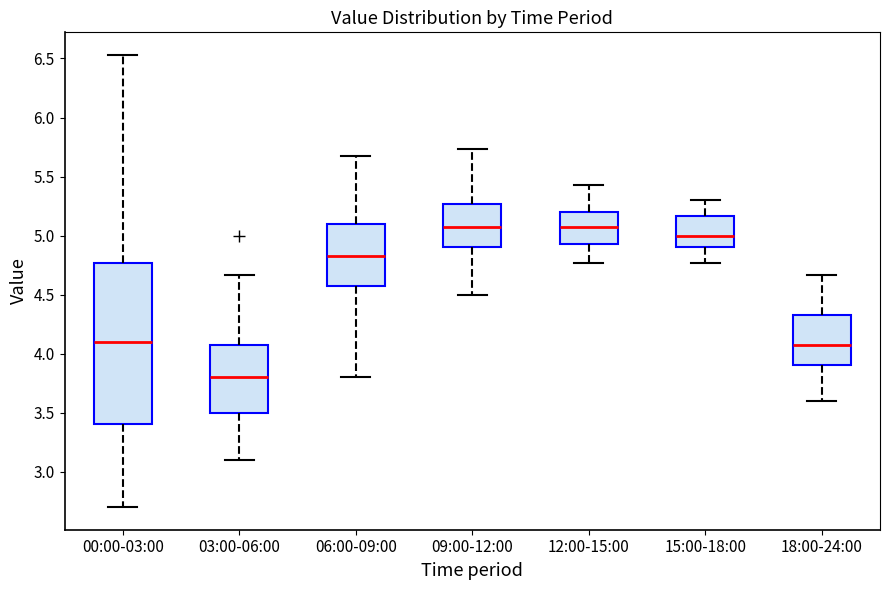

Where does the lower whisker of the box for 18:00-24:00 end on the y-axis? The values are not printed on the chart, so give them approximately, as read against the axis.

3.60